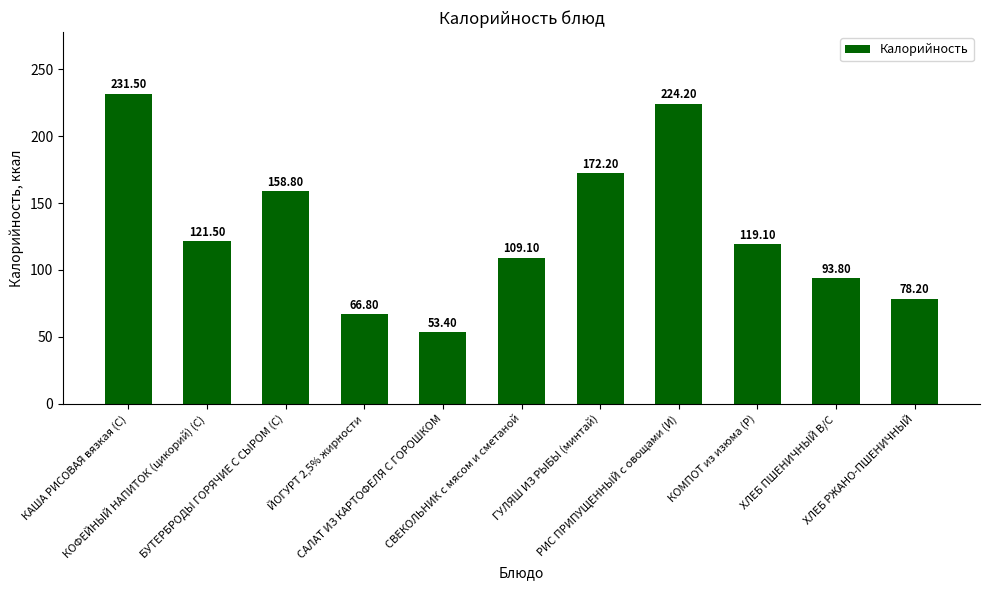

Which has a higher value, КАША РИСОВАЯ вязкая (С) or РИС ПРИПУЩЕННЫЙ с овощами (И)?

КАША РИСОВАЯ вязкая (С)